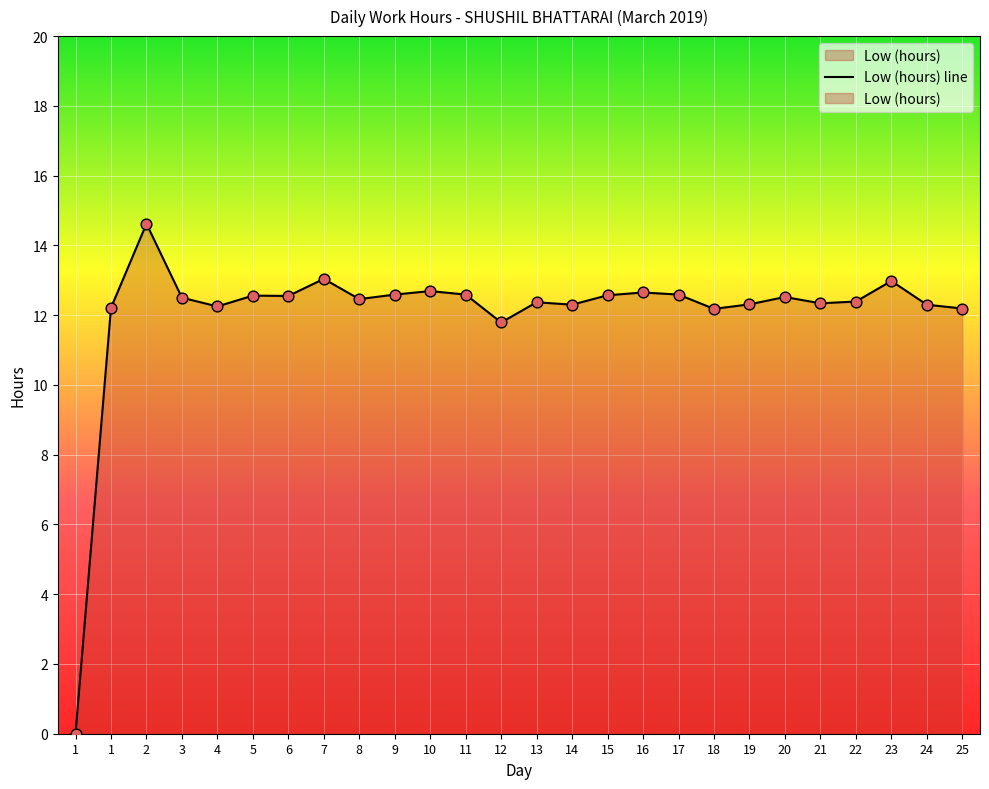

What is the change in value from 10 to 17?

-0.1